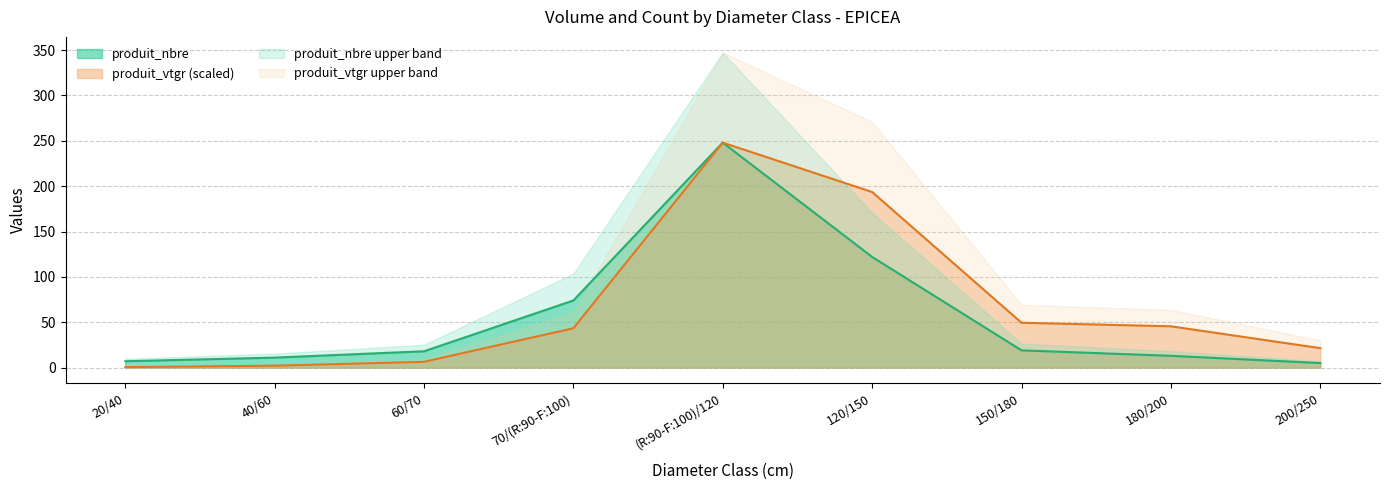

How many series are shown in this chart?

2